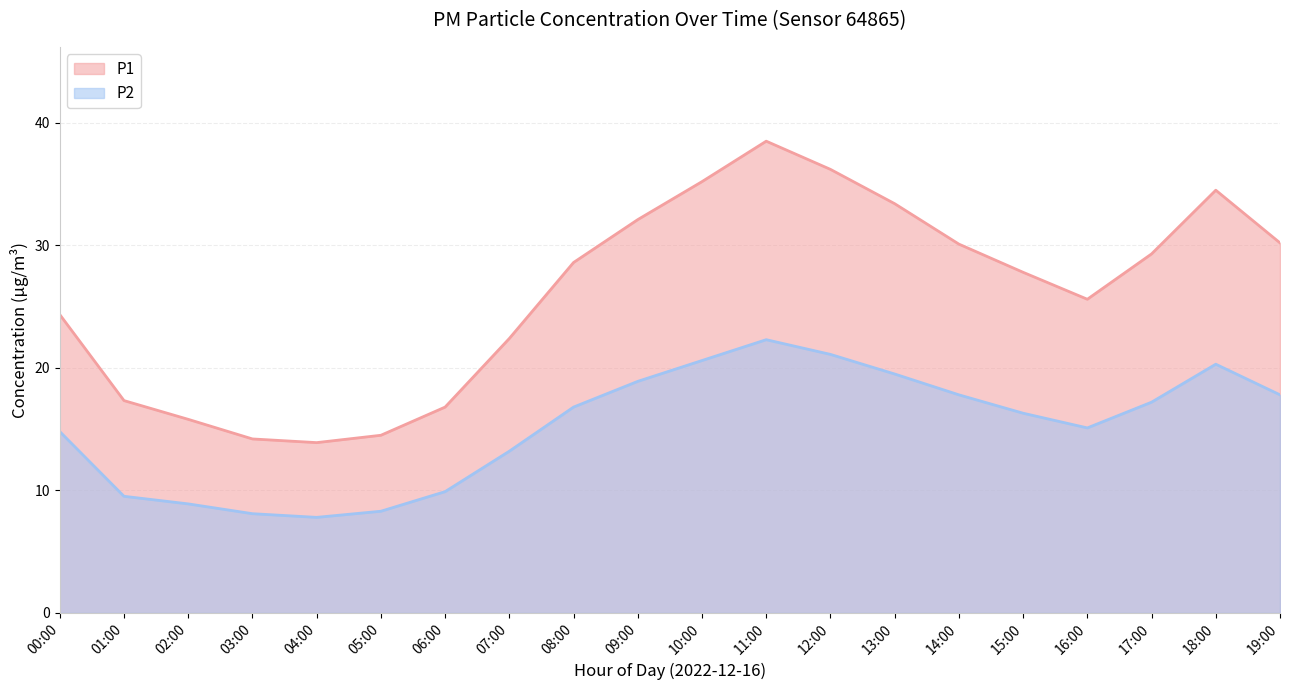

Rank the series by their maximum value, from lowest to highest.

P2, P1